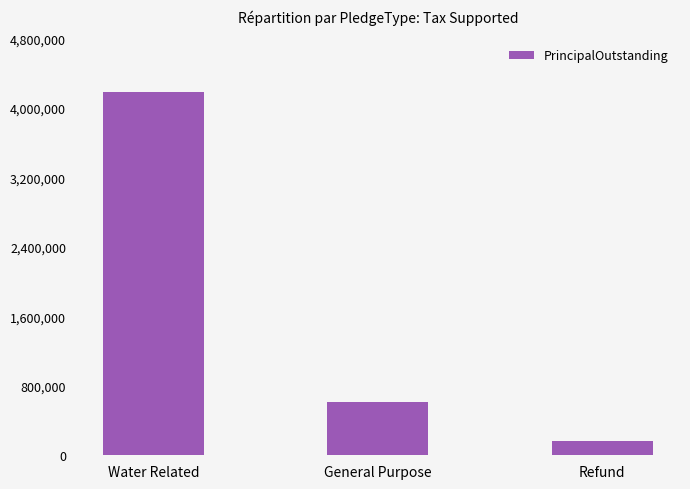

What is the average value?

1651667